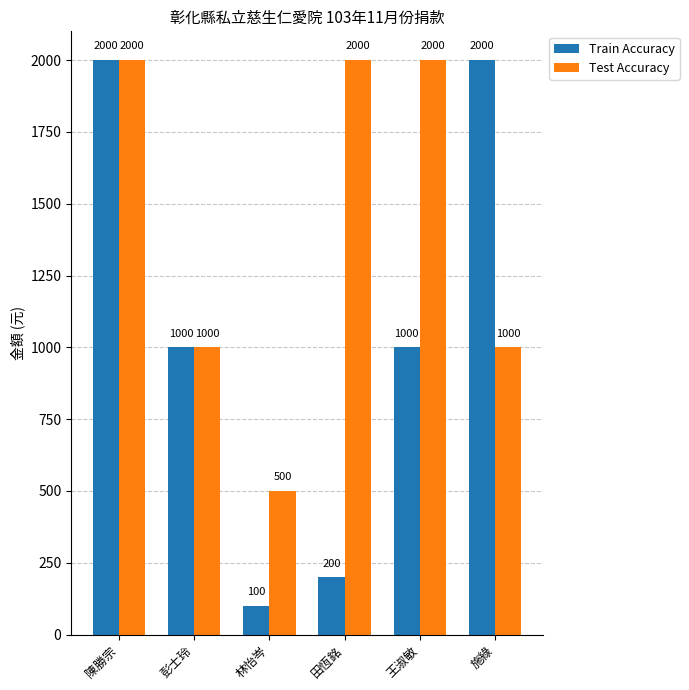

At which label does Test Accuracy reach its minimum?

林怡岑